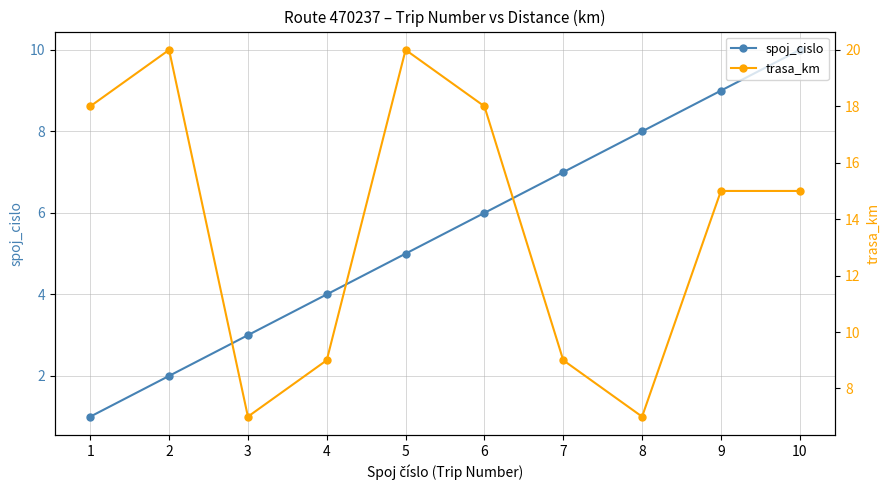

How many lines are shown in the chart?

2